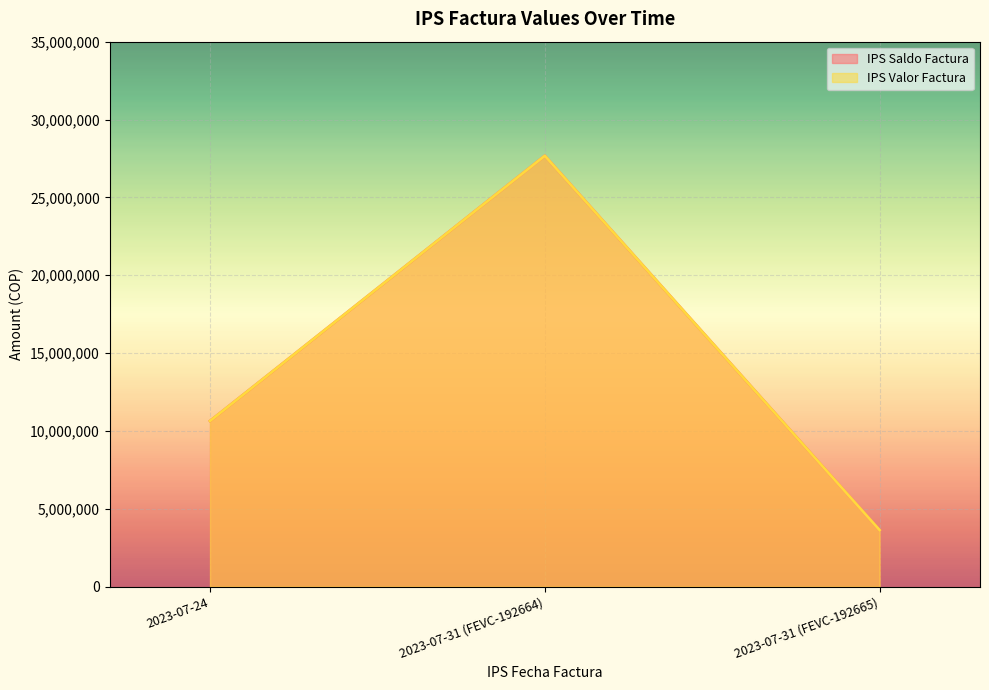

What position from the right is 2023-07-24?

3